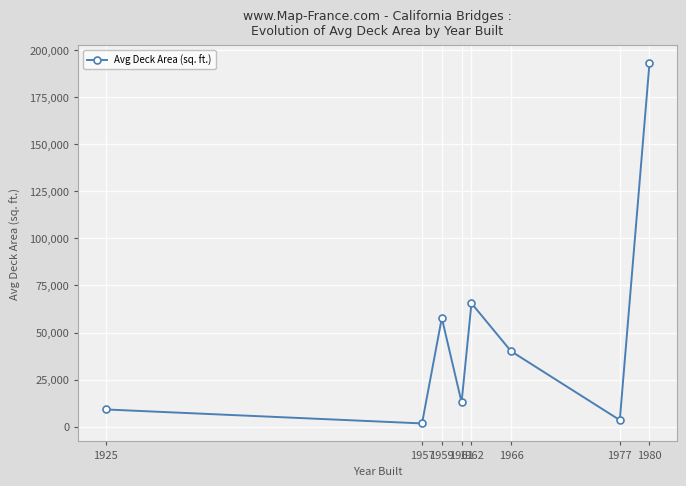

How many data points does each series have?

8